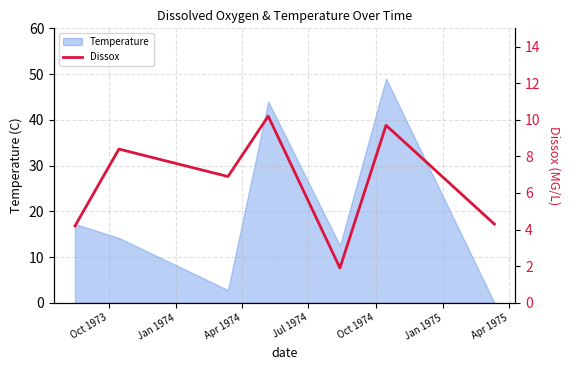

Reading right to left, transcribe all the data shown in this chart.

4.3	9.7	1.9	10.2	6.9	8.4	4.2